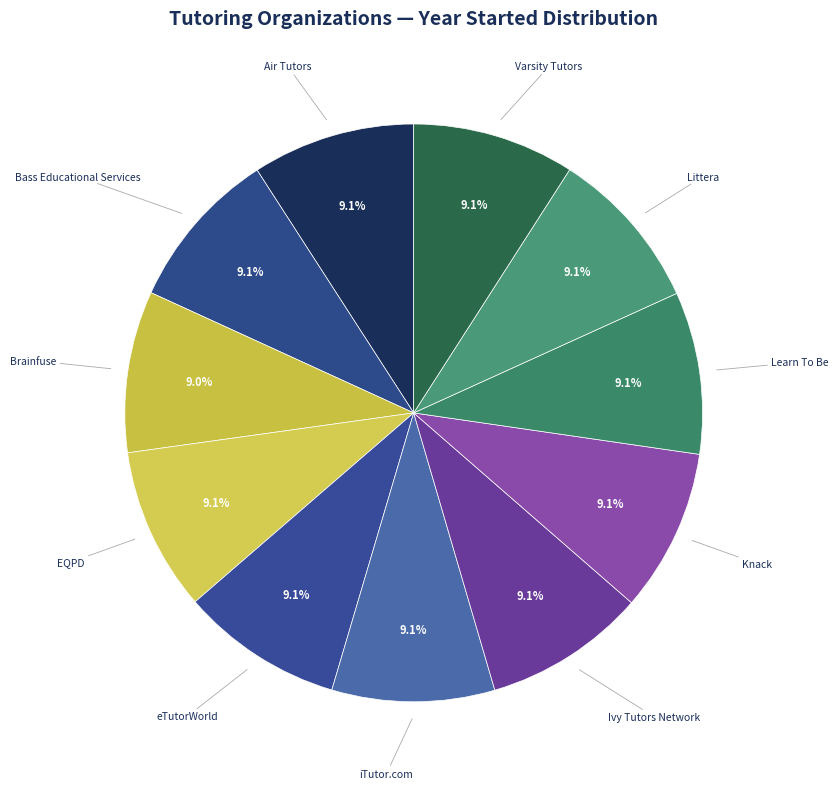

What is the ratio of the value at Learn To Be to the value at EQPD?

1.0